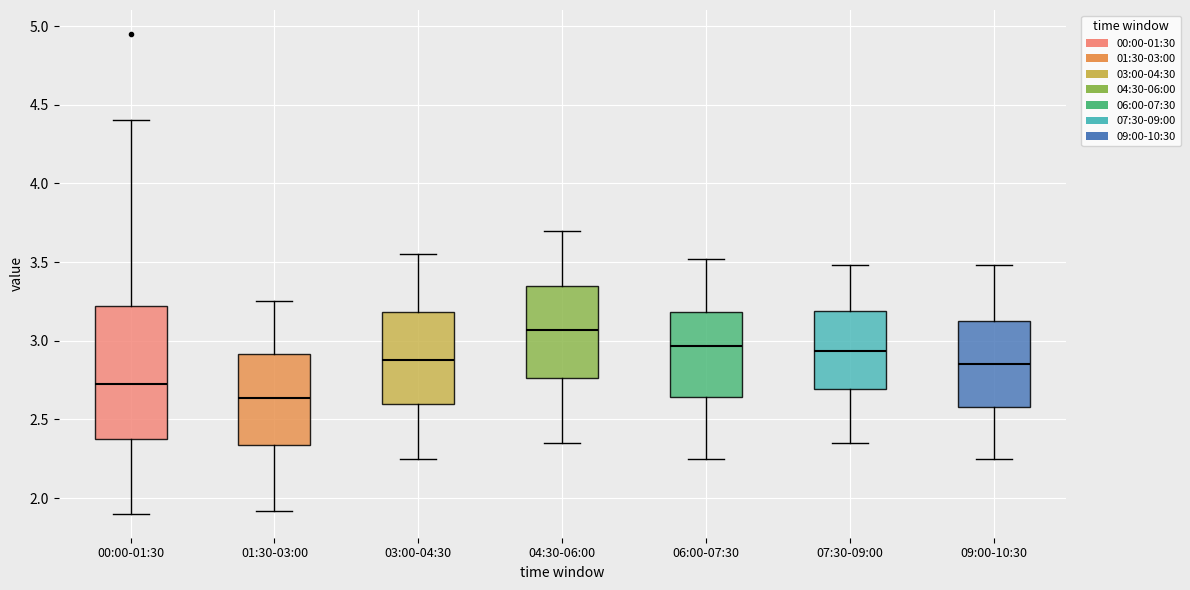

Which box is the tallest, from its lower edge to its upper edge?

00:00-01:30